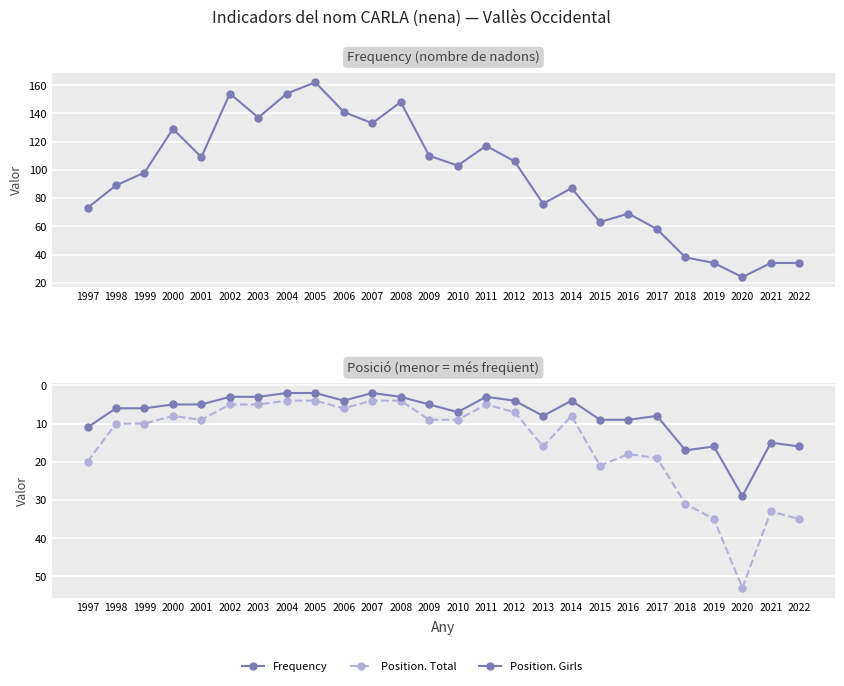

Reading left to right, list all the values displayed in this chart.

Frequency: 73	89	98	129	109	154	137	154	162	141	133	148	110	103	117	106	76	87	63	69	58	38	34	24	34	34
Position. Total: 20	10	10	8	9	5	5	4	4	6	4	4	9	9	5	7	16	8	21	18	19	31	35	53	33	35
Position. Girls: 11	6	6	5	5	3	3	2	2	4	2	3	5	7	3	4	8	4	9	9	8	17	16	29	15	16